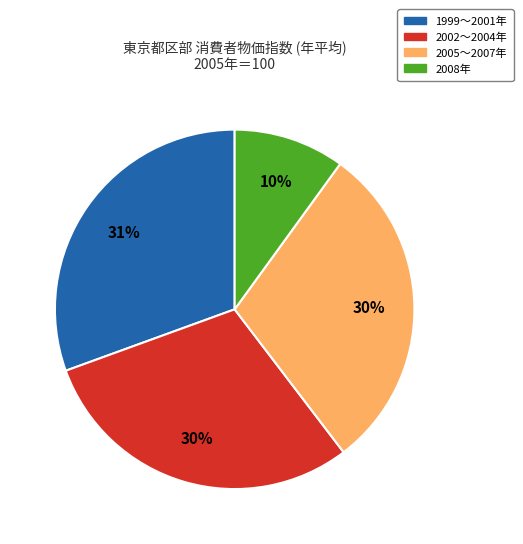

Does any single category account for the majority?

No